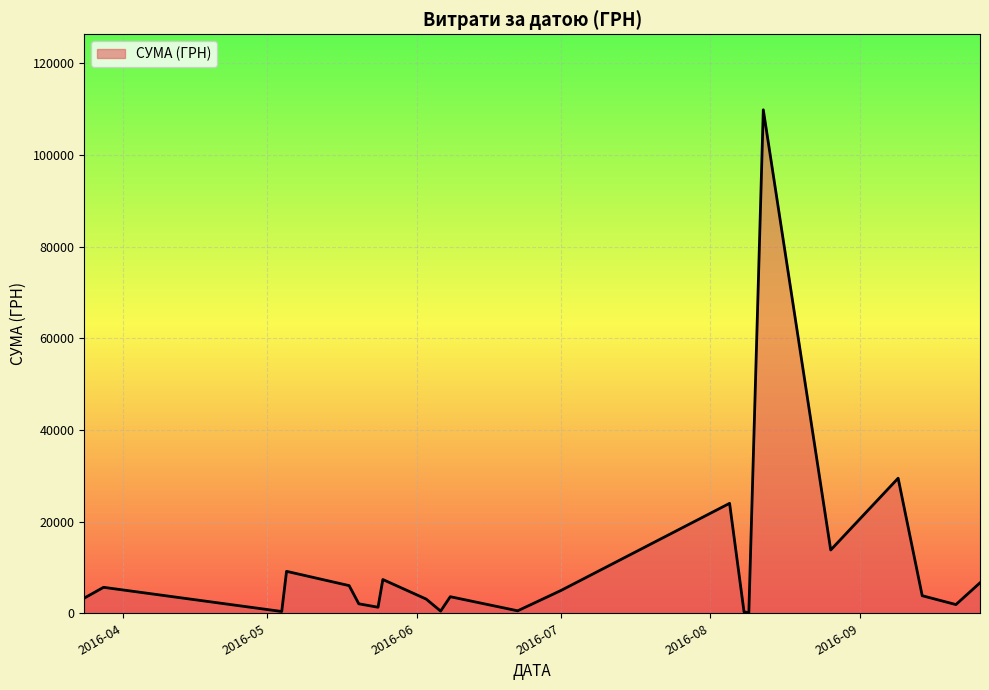

What is the maximum value shown in the chart?

109857.0